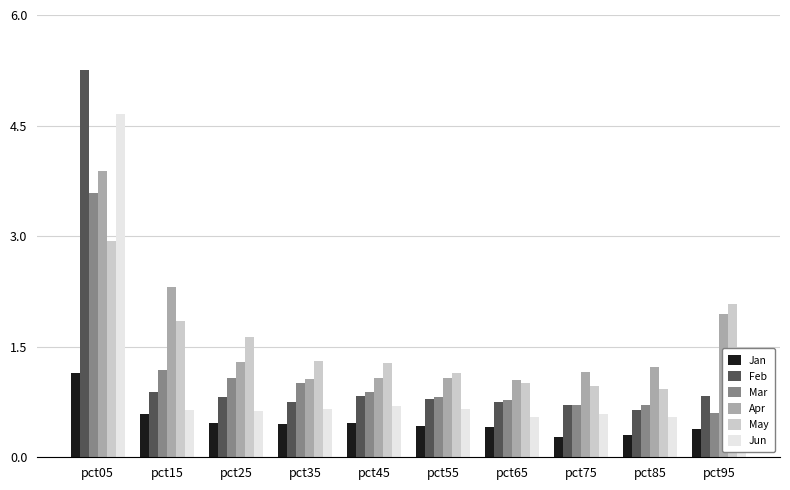

What is the minimum value for Jan?

0.3